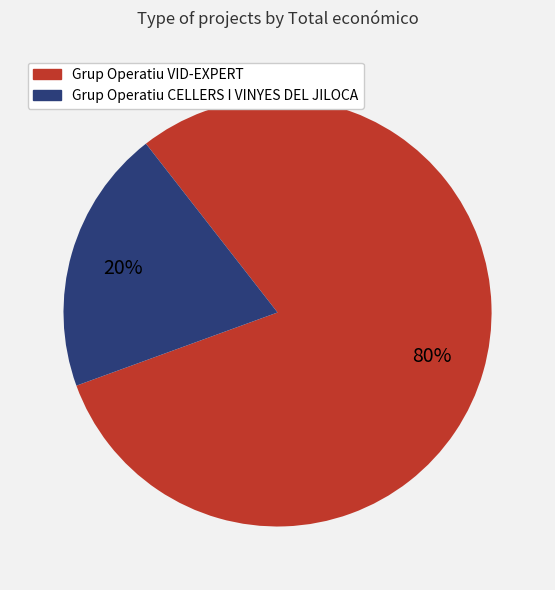

Approximately how many times larger is the value at Grup Operatiu VID-EXPERT compared to Grup Operatiu CELLERS I VINYES DEL JILOCA?

4.0